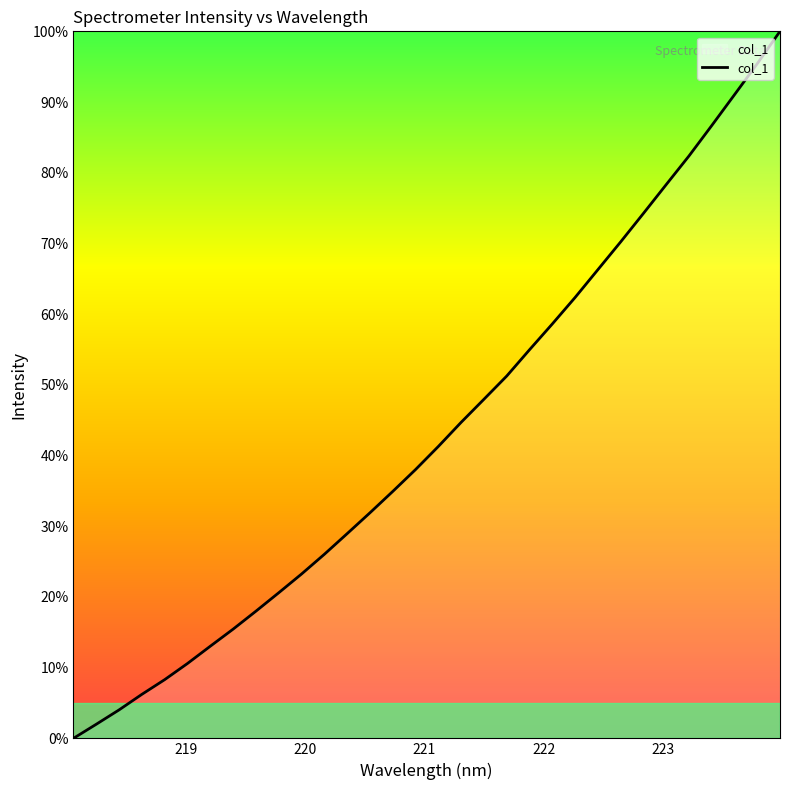

What is the difference between the maximum and minimum values?

100.0